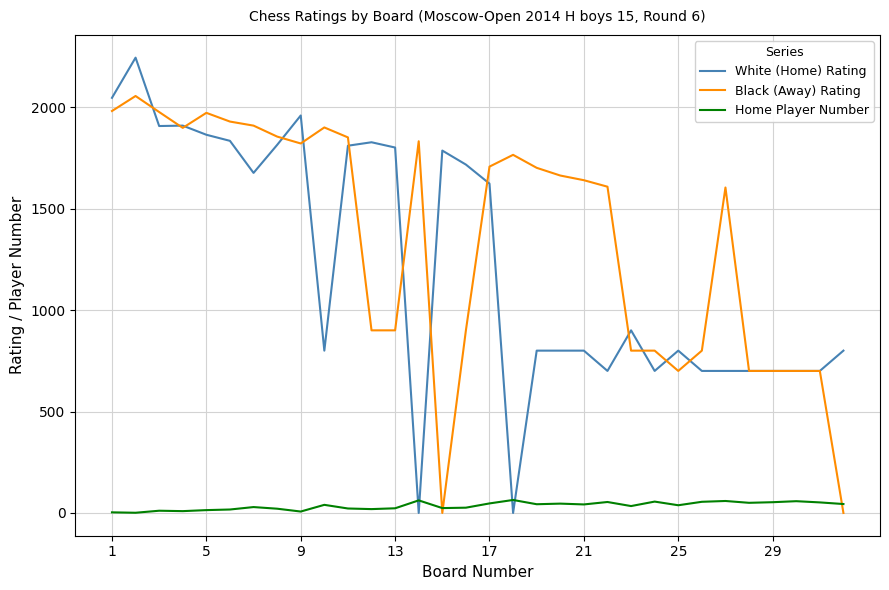

What is the greatest value displayed?

2244